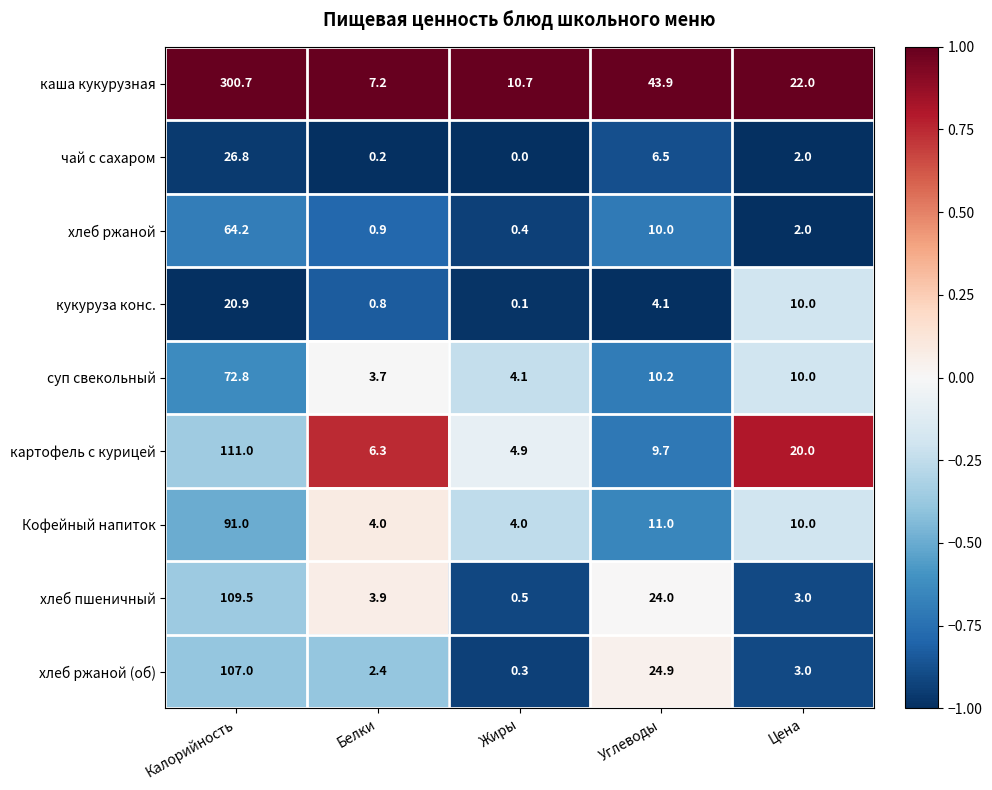

How many distinct data groups are displayed?

9